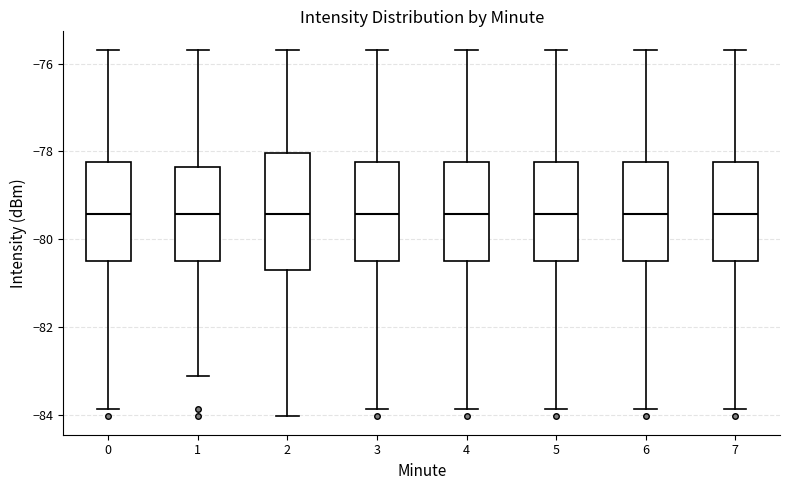

Comparing the boxes themselves (not the whiskers), which one is the tallest?

2